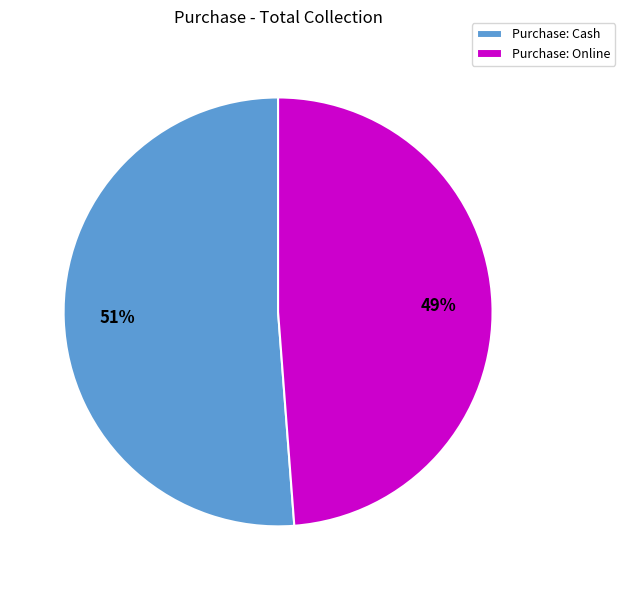

The Purchase: Online slice represents 64% of the pie. True or false?

False